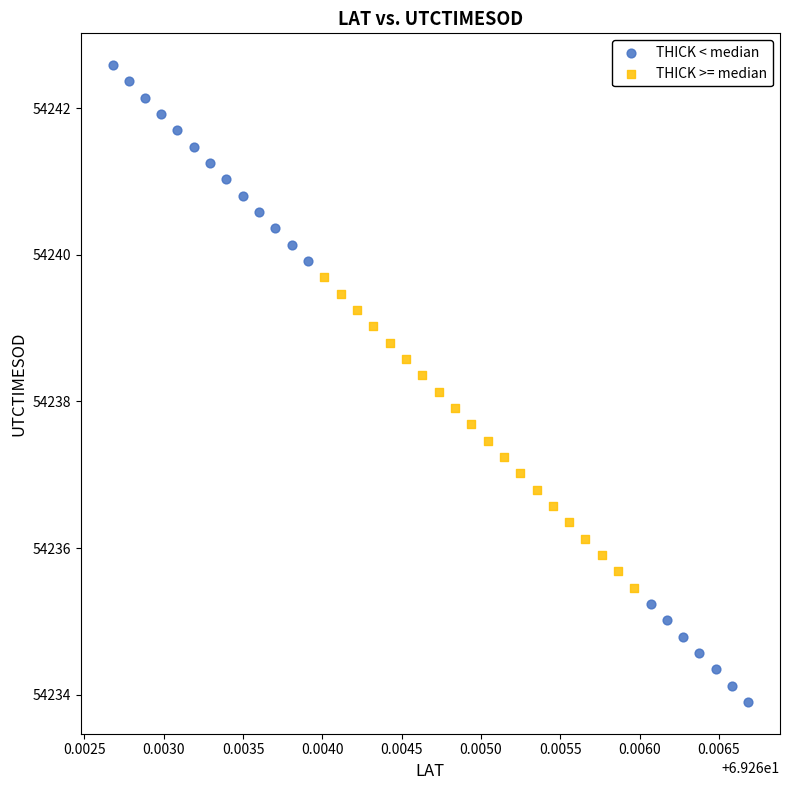

What are all the series names shown in the legend?

THICK < median, THICK >= median